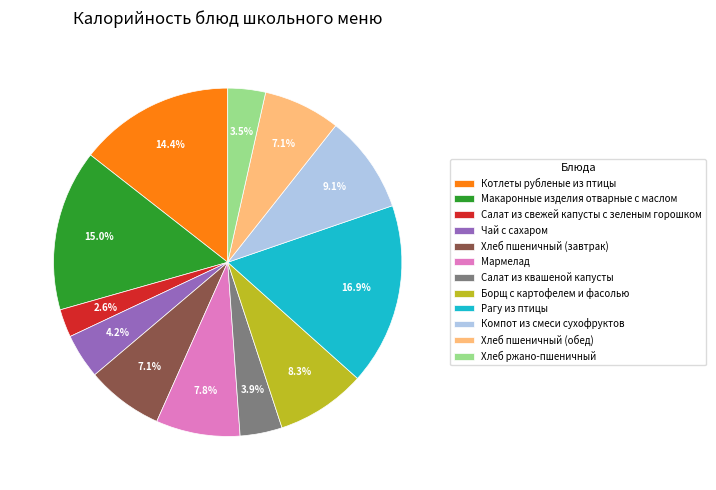

To the nearest percent, what is the difference between the largest and smallest slice percentages?

14%